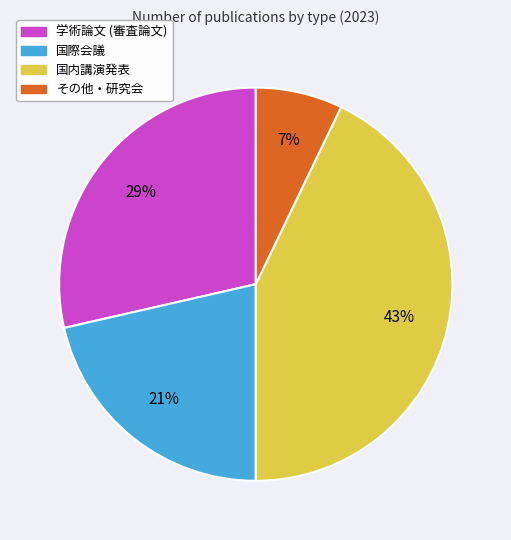

Rank the categories by value from highest to lowest.

国内講演発表, 学術論文 (審査論文), 国際会議, その他・研究会